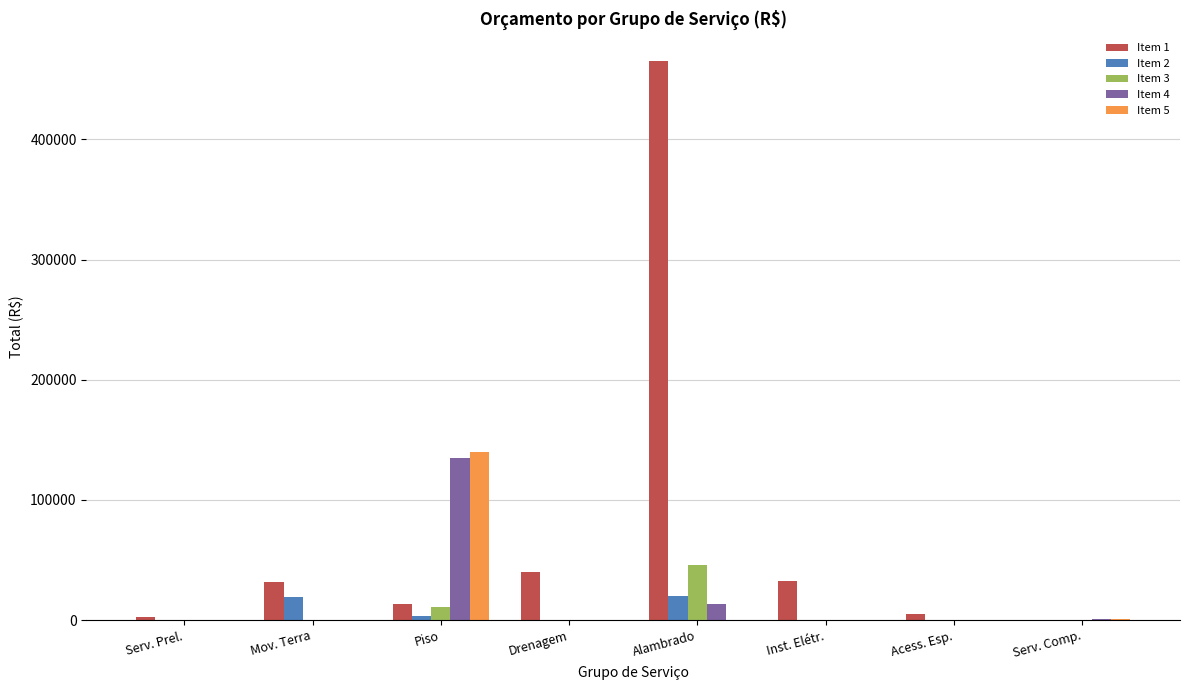

What is the sum of all Item 3 values?

56870.3